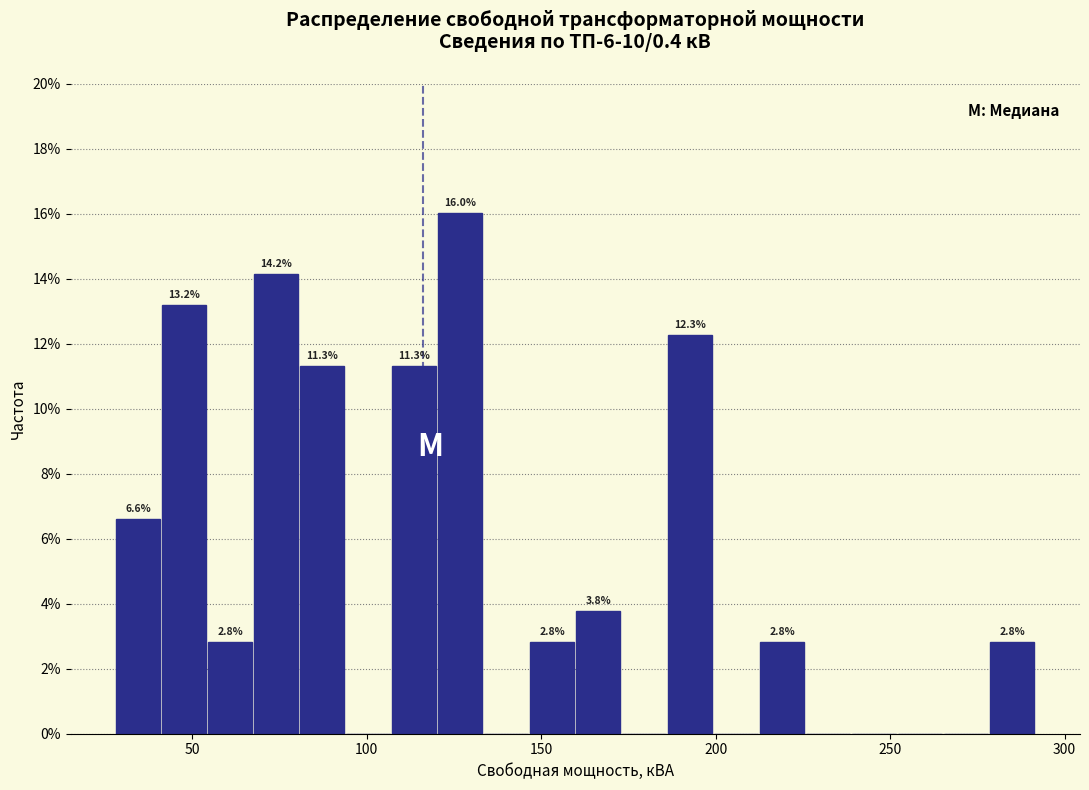

Around what value on the x-axis is the tallest bar? Give the approximate position of its centre, as read against the axis.

125